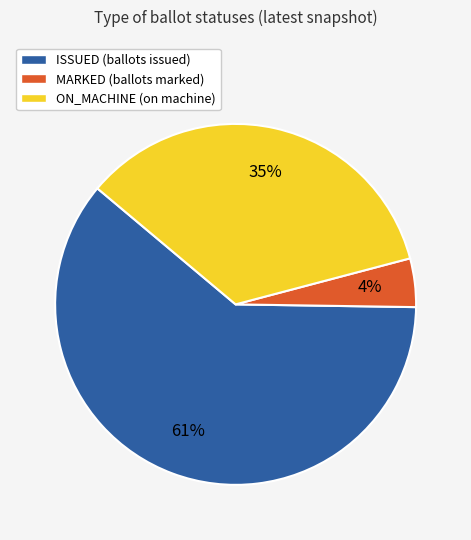

Which slice is the smallest?

MARKED